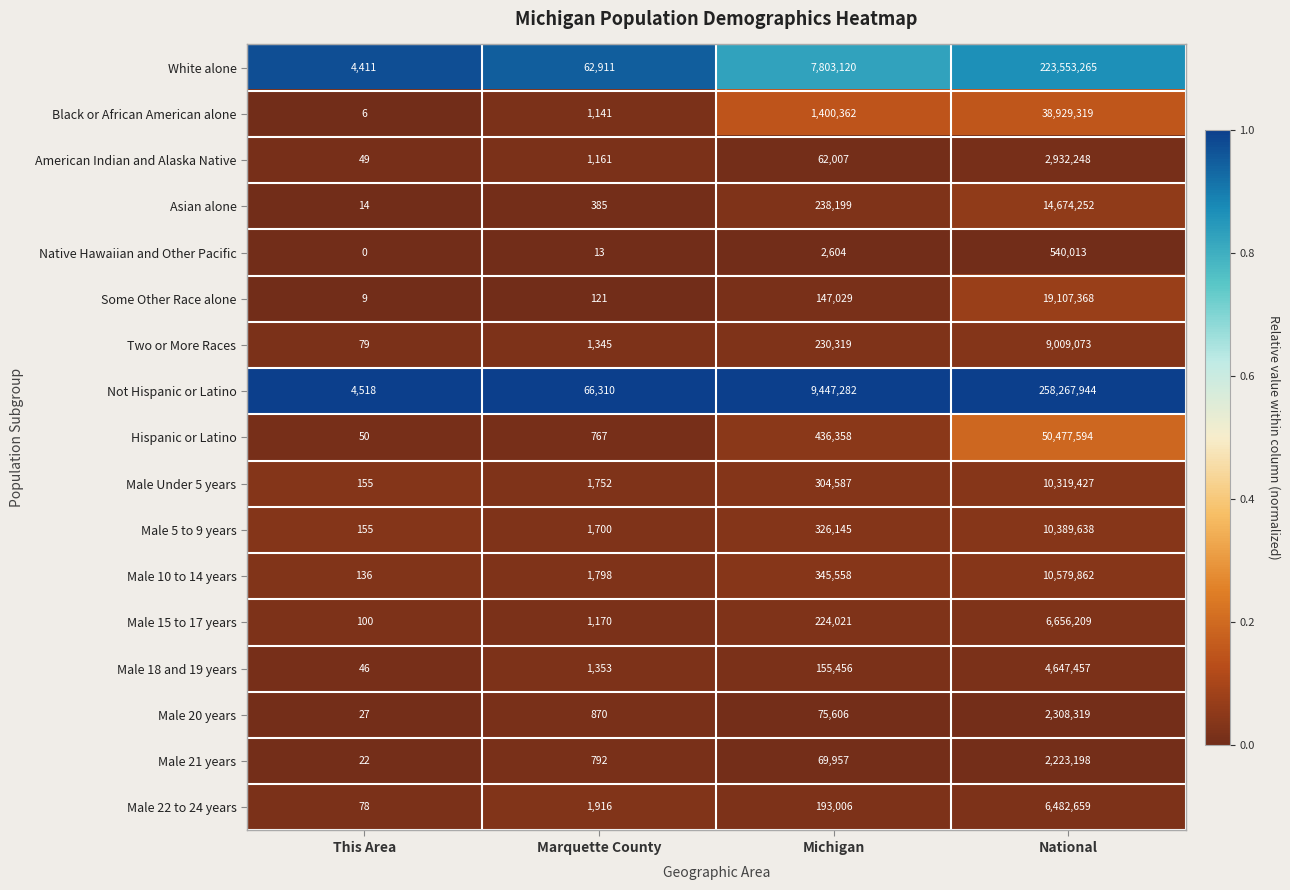

Is it true that Male 22 to 24 years equals 41 at This Area?

False